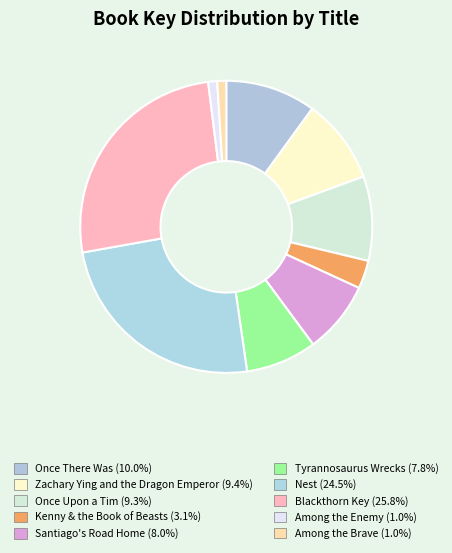

True or false: Once There Was accounts for 10% of the total.

True